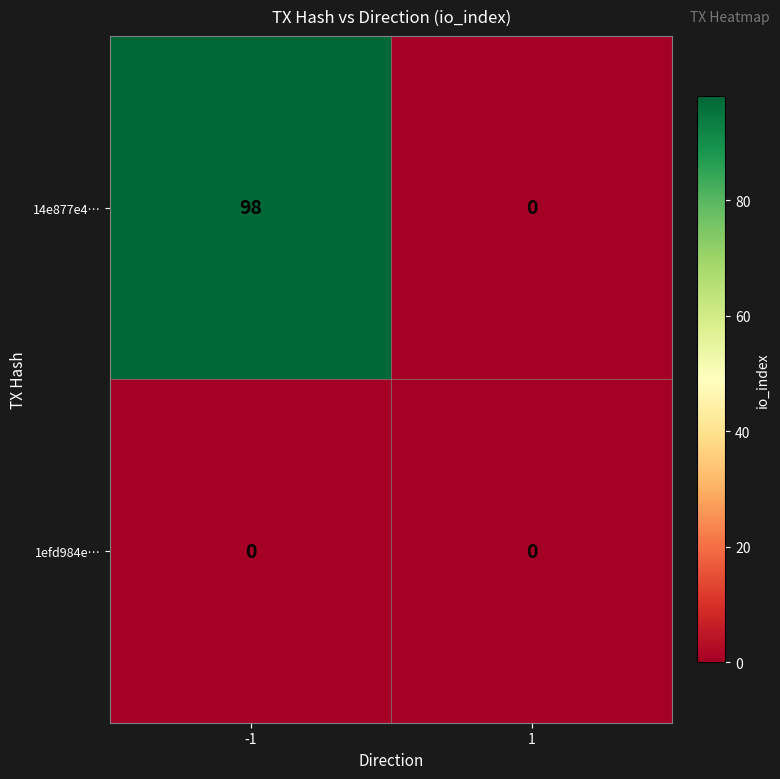

What is the greatest value displayed?

98